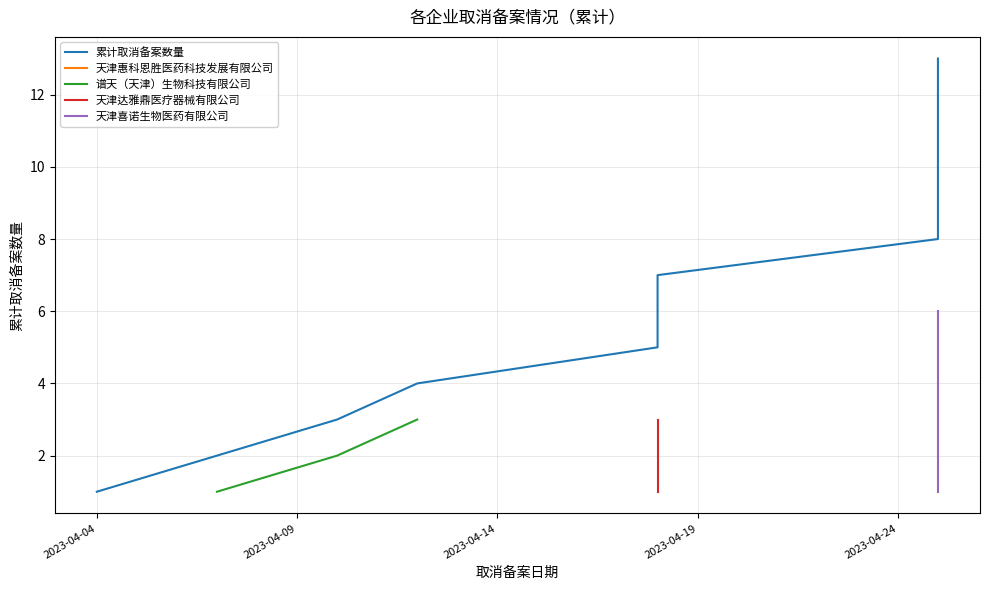

True or false: the data shows 10 at 2023-04-25.

True